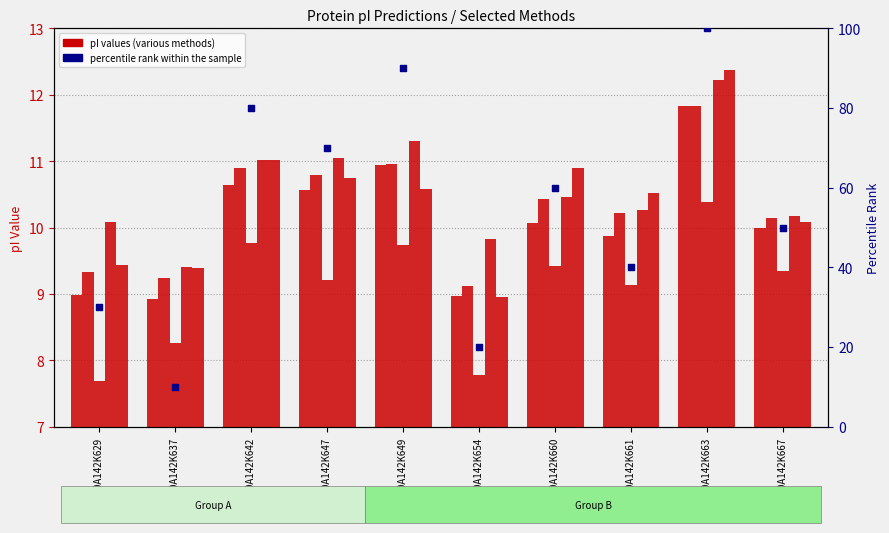

Which series reaches the maximum Y coordinate?

percentile rank within the sample